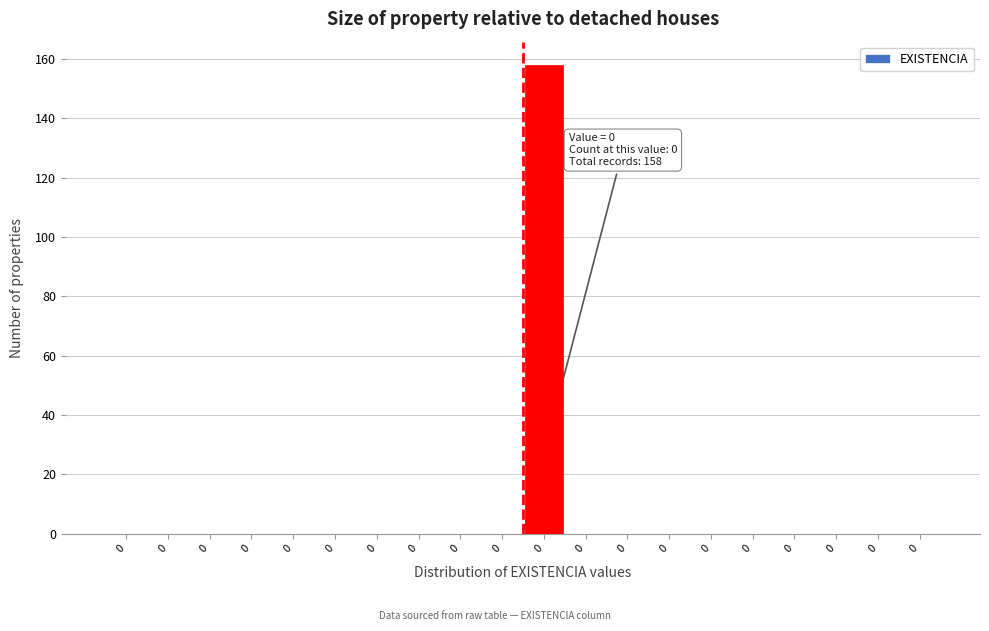

Are the bars horizontal?

No